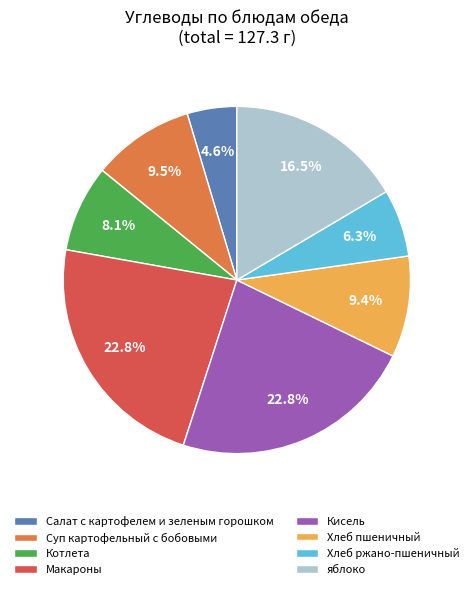

What percentage is the Макароны slice, to the nearest percent?

23%